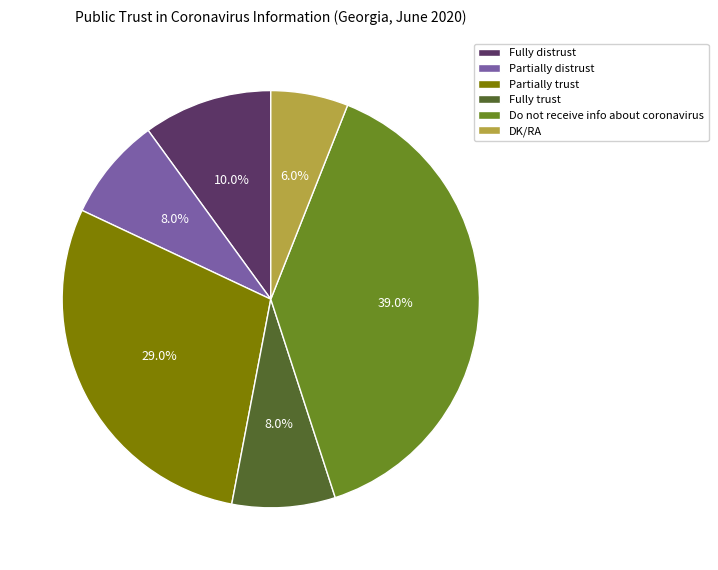

Between Partially trust and Fully distrust, which is larger?

Partially trust